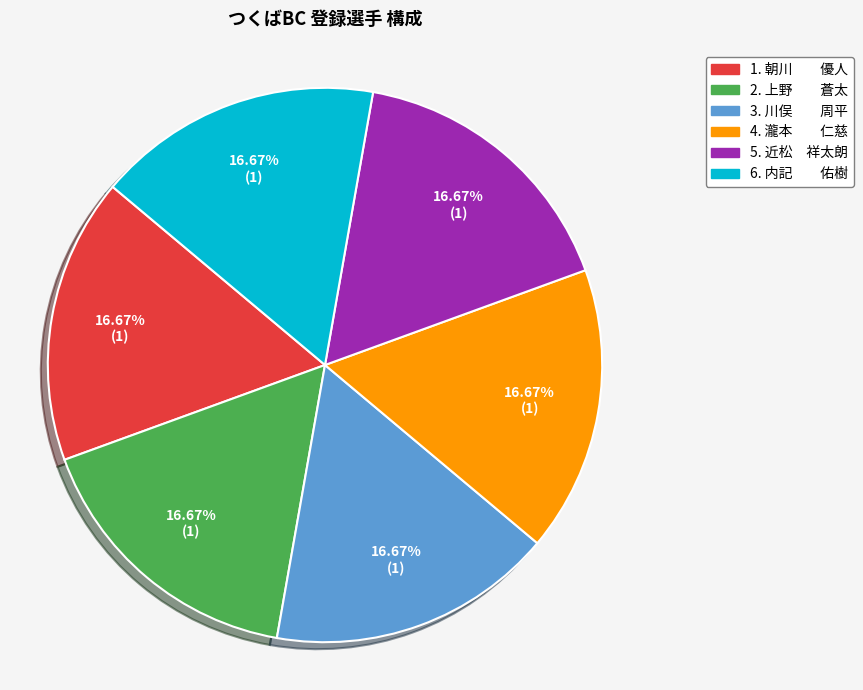

Is there any slice that represents more than half of the pie?

No